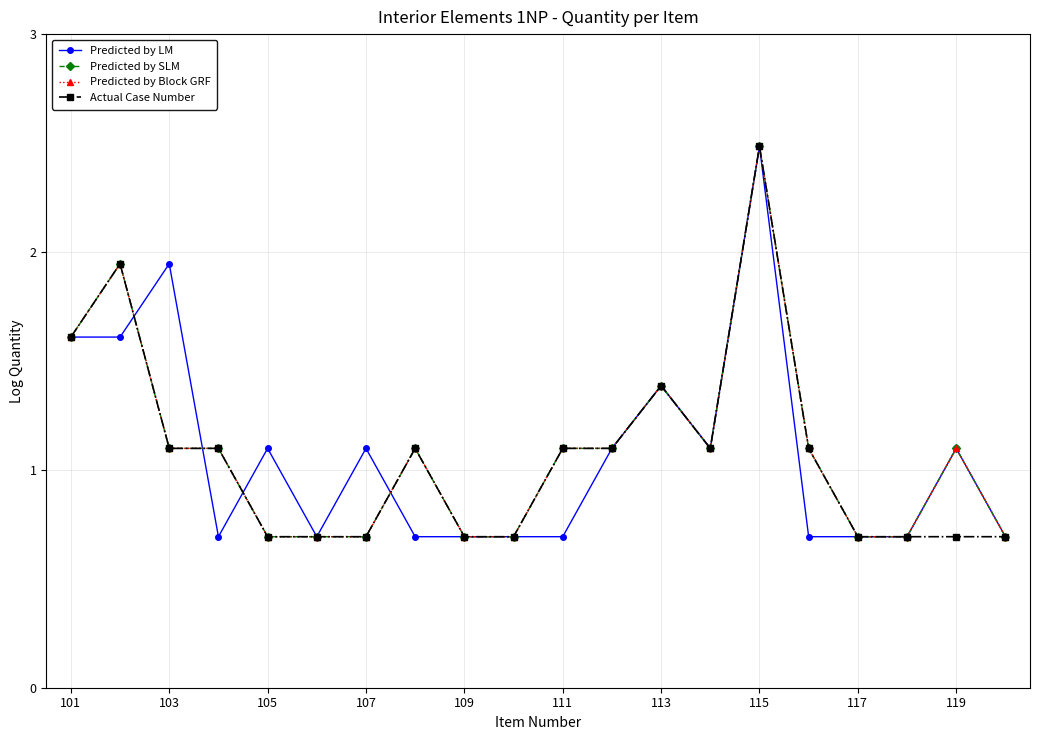

Does the chart have visible grid lines?

Yes